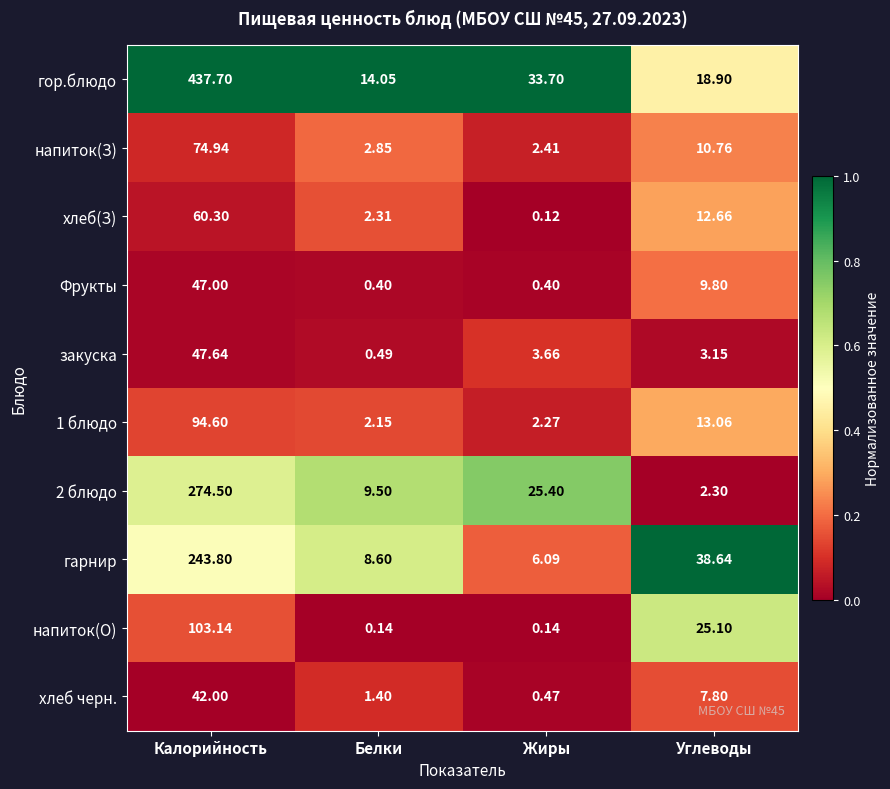

Which category has the highest value in the напиток(О) series?

Калорийность